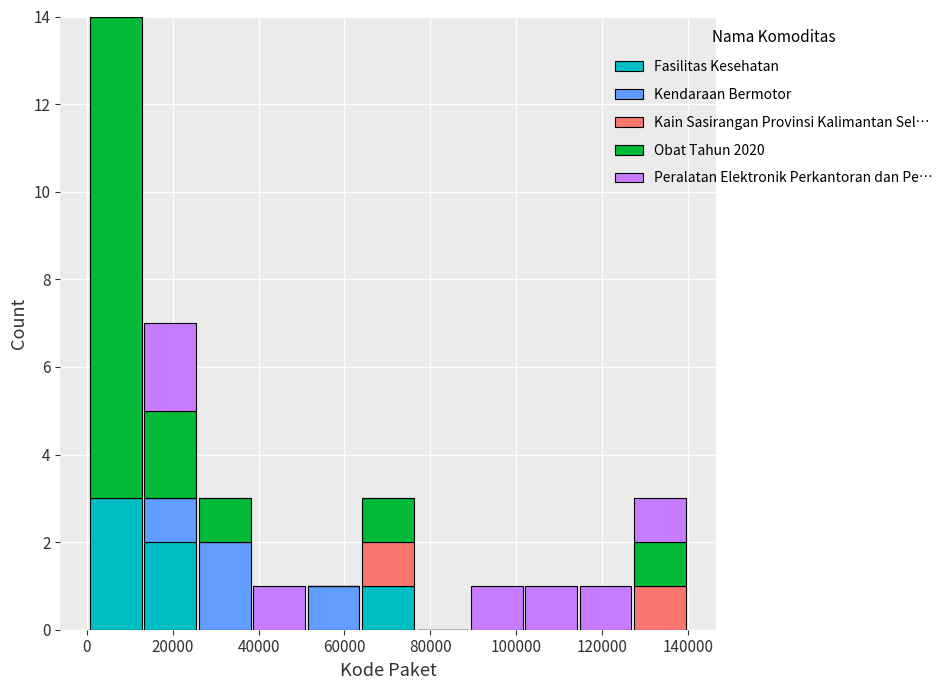

Reading left to right, list every stacked bar in this chart as the range it spans on the x-axis followed by its total height. Neither the bar edges nor the heights are printed on the chart, so give them approximately, as read against the axes.

0 to 14000: 14
14000 to 26000: 7
26000 to 38000: 3
38000 to 52000: 1
52000 to 64000: 1
64000 to 76000: 3
76000 to 90000: 0
90000 to 102000: 1
102000 to 114000: 1
114000 to 128000: 1
128000 to 140000: 3